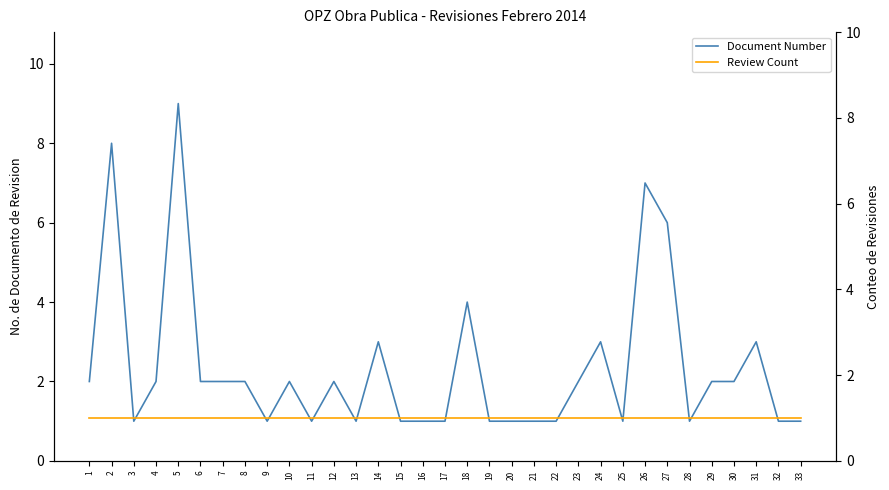

True or false: Review Count and Document Number intersect in this chart.

False